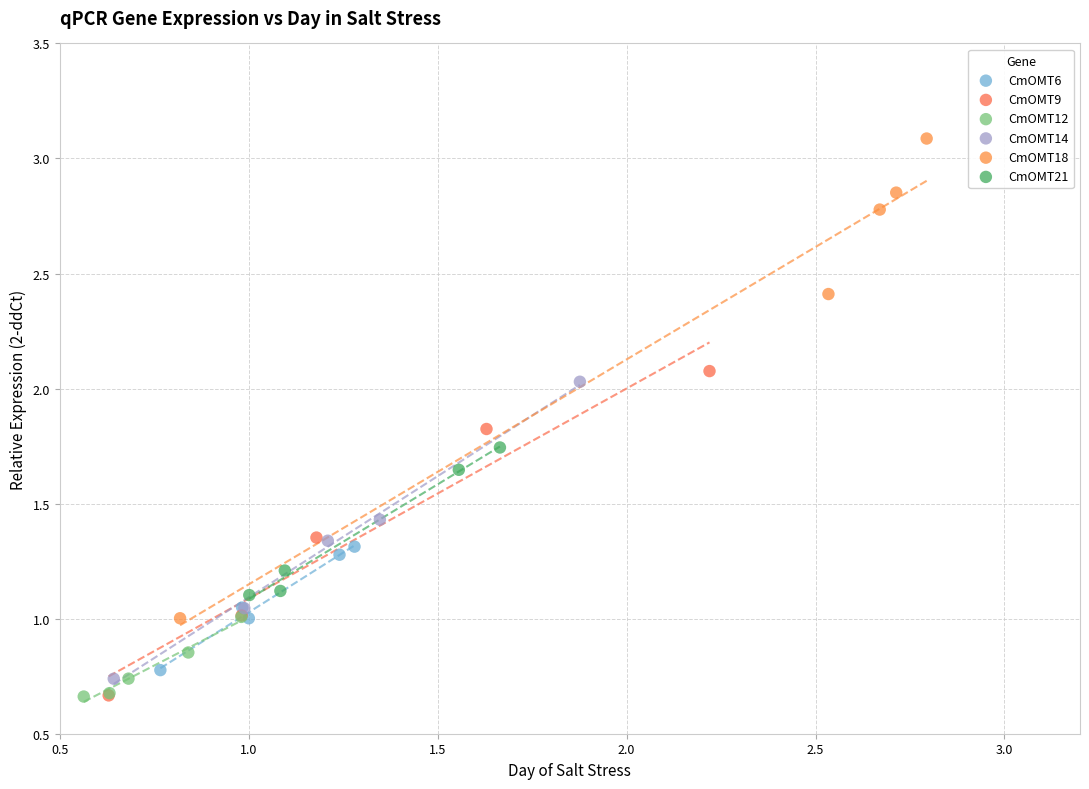

Which series has the largest Y range (max minus min)?

CmOMT18